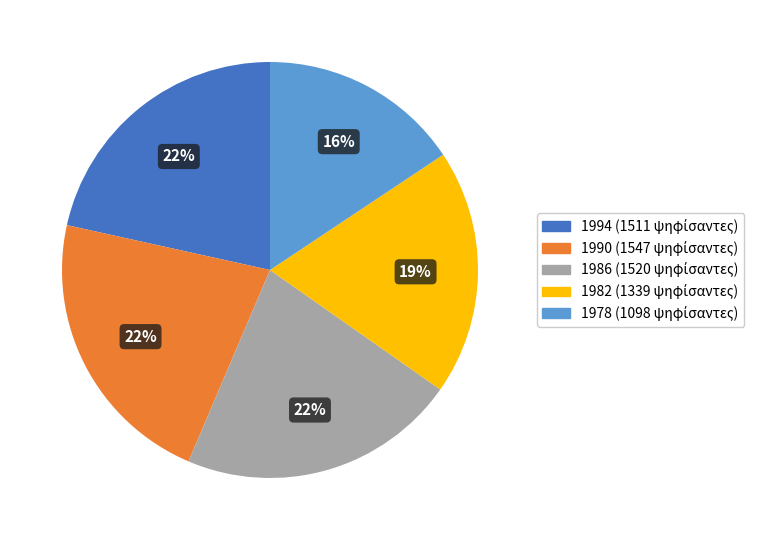

To the nearest percent, what is the difference between the largest and smallest slice percentages?

6%